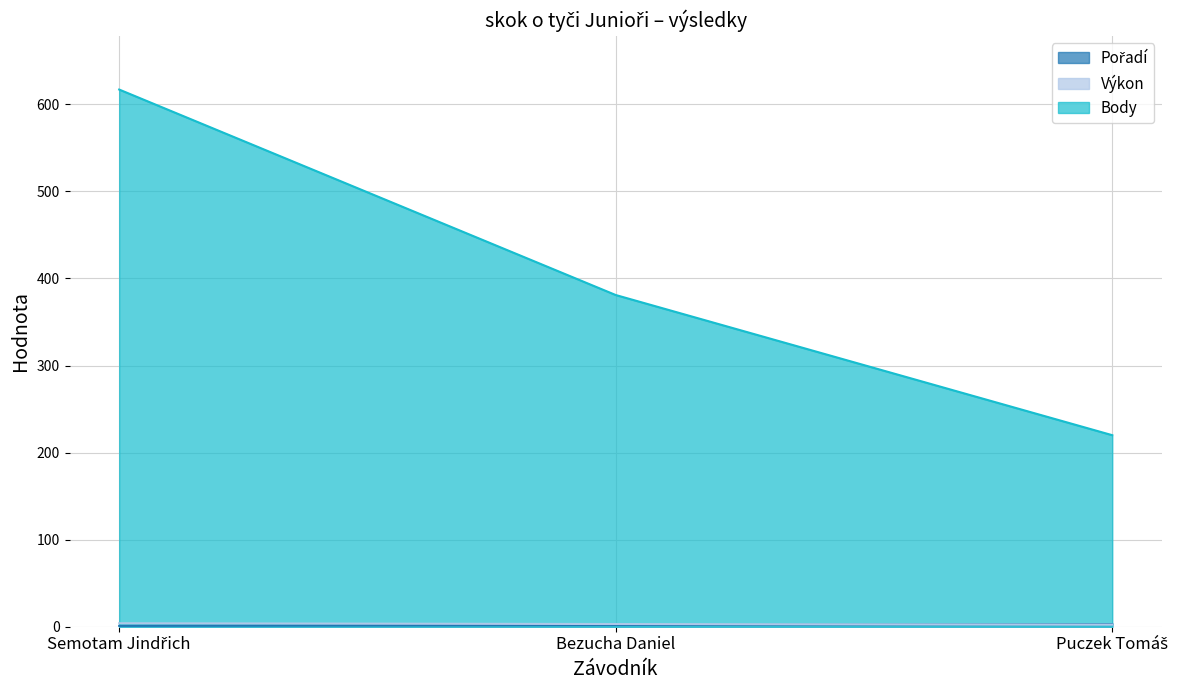

Is it true that Výkon equals 2.4 at Puczek Tomáš?

True